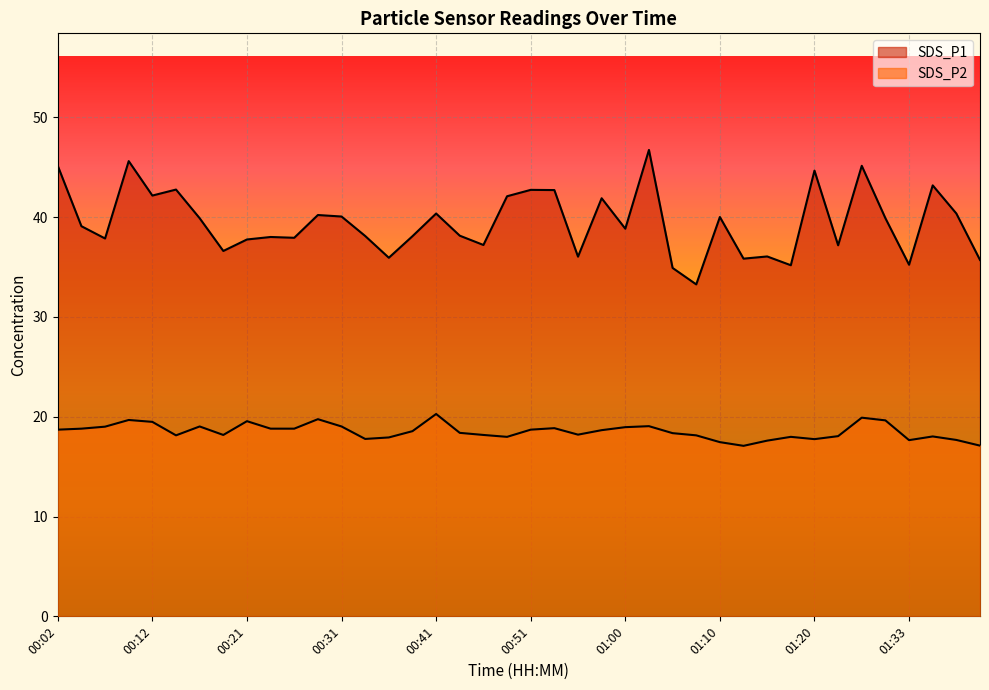

Is the value of SDS_P2 at 00:55 greater than the value of SDS_P1 at 00:58?

No